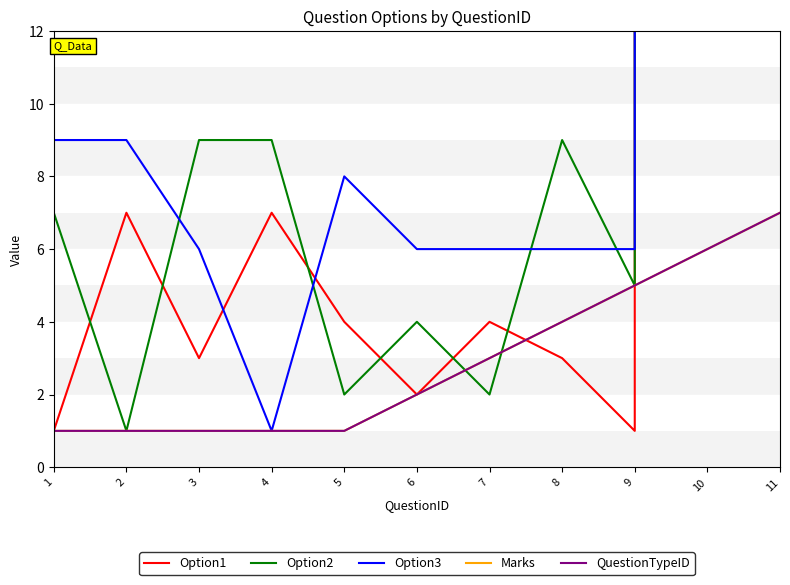

Between 4 and 3, which is larger?

4